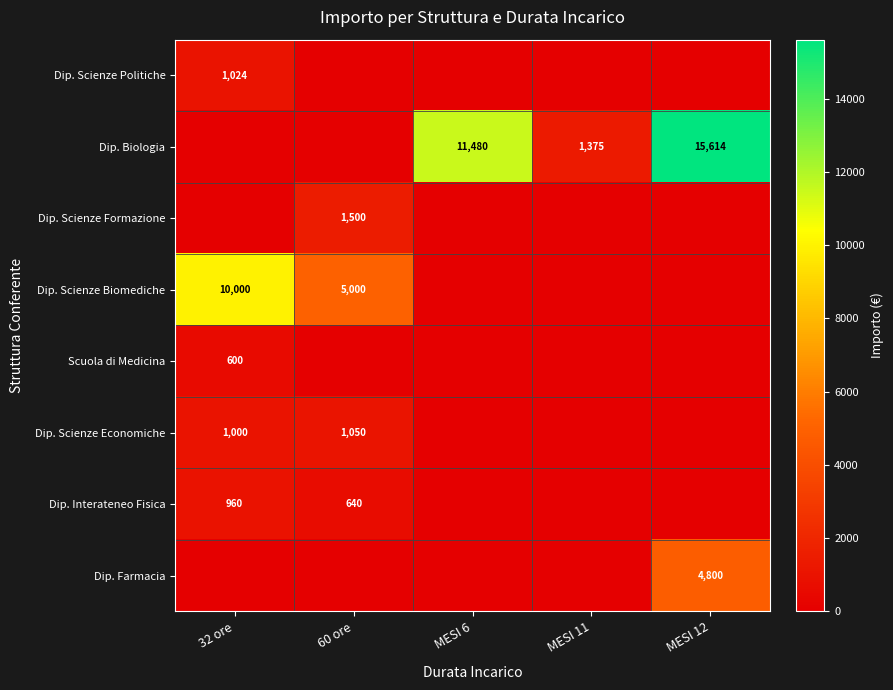

The value of Dip. Scienze Politiche at 32 ore is 1697. True or false?

False